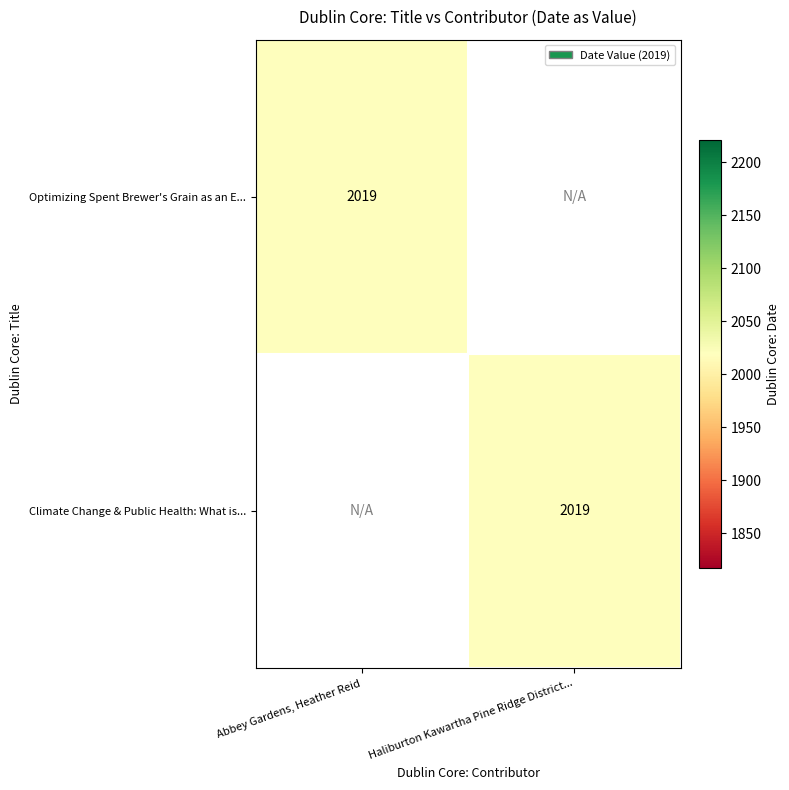

Which series has the largest range (max minus min)?

Optimizing Spent Brewer's Grain as an E...